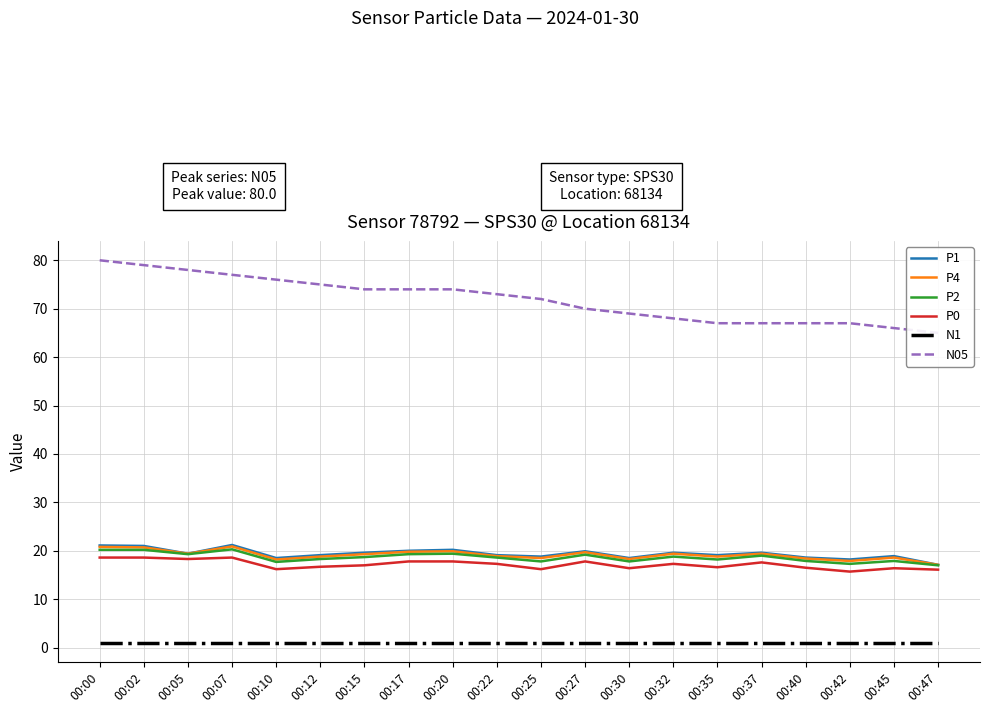

What is the minimum value for N05?

65.0